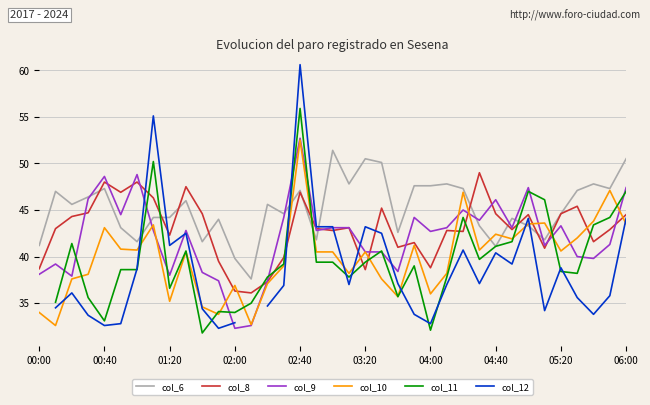

At which category is the sum across all series the highest?

02:40